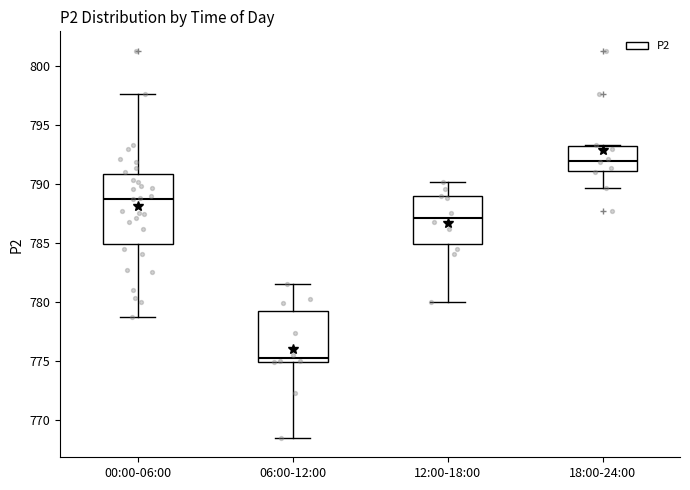

Which box has the lowest median line?

06:00-12:00